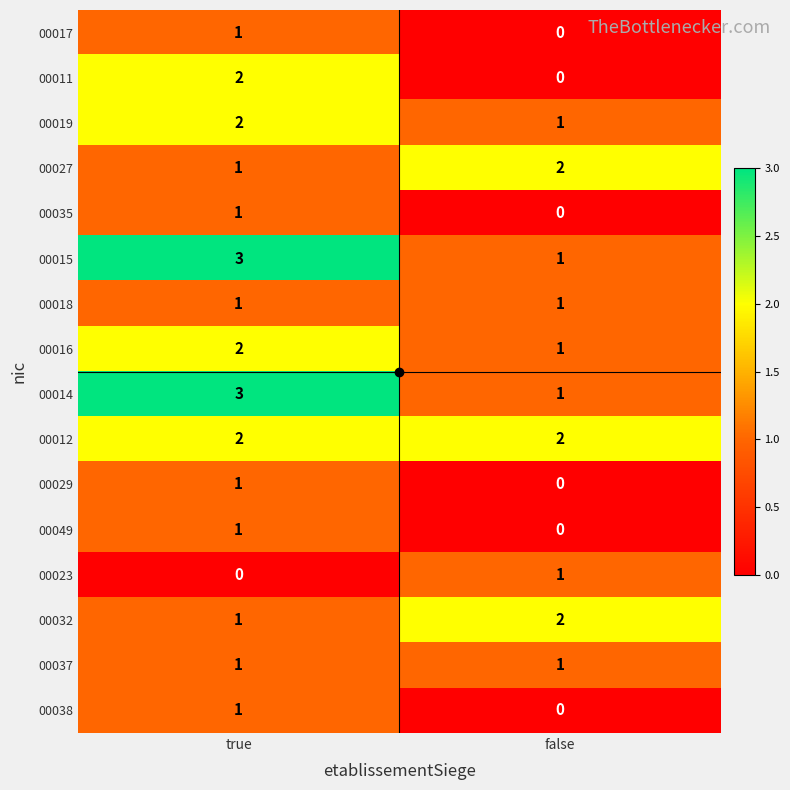

Is the value of 00017 at true greater than the value of 00035 at false?

Yes